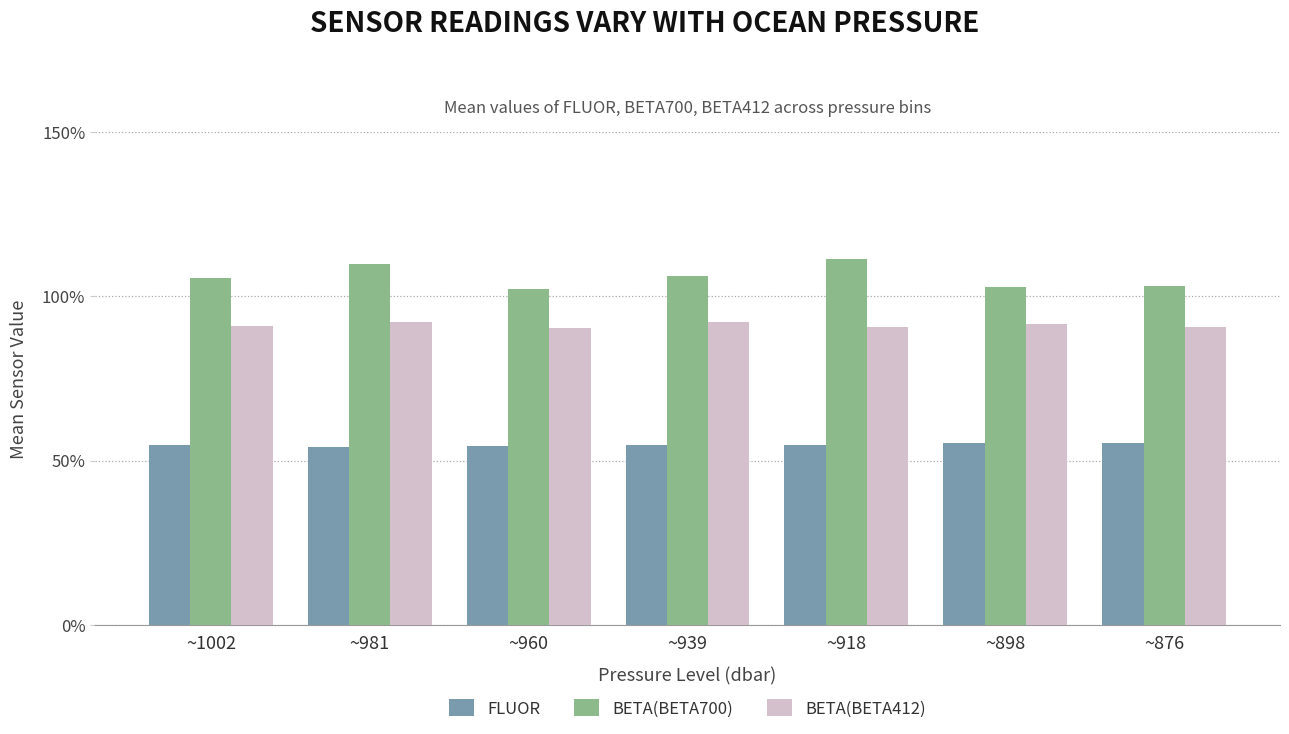

What is the spread (max minus min) of values at ~939?

51.5